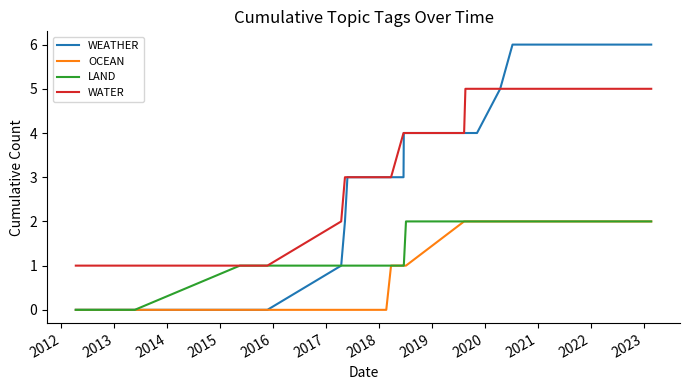

How many series are shown in this chart?

4